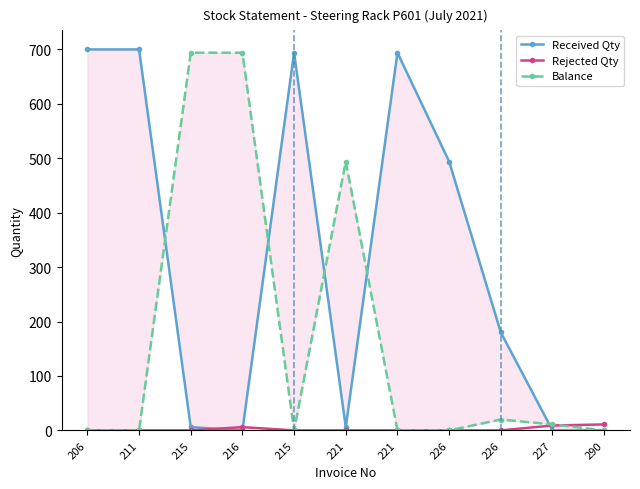

What are all the series names shown in the legend?

Received Qty, Rejected Qty, Balance